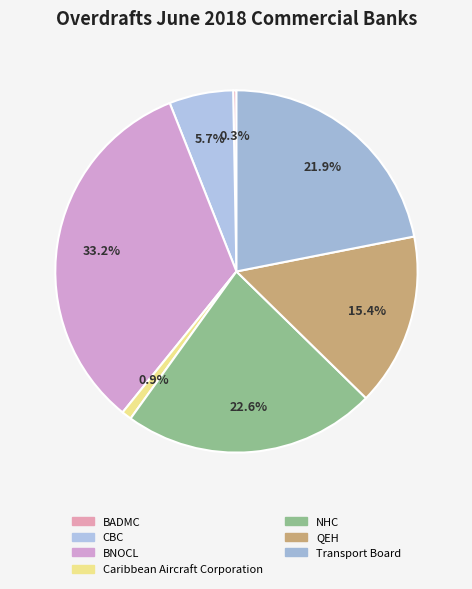

What is the smallest slice in the pie chart?

BADMC